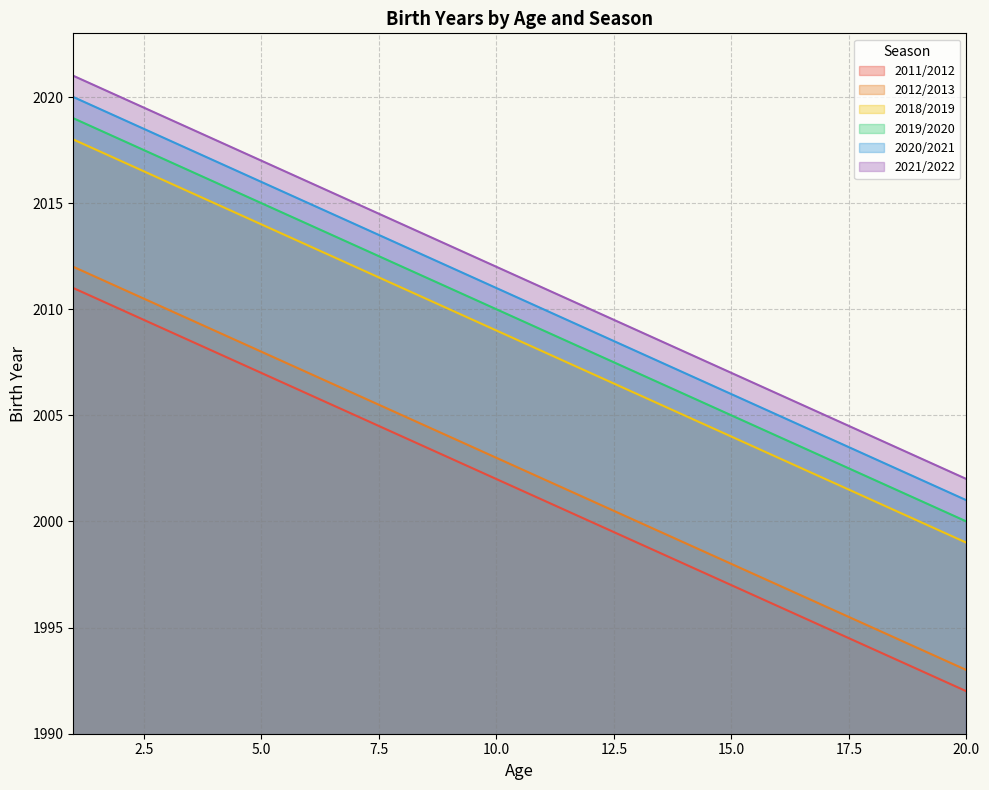

Which has a higher value, 17 or 16?

16